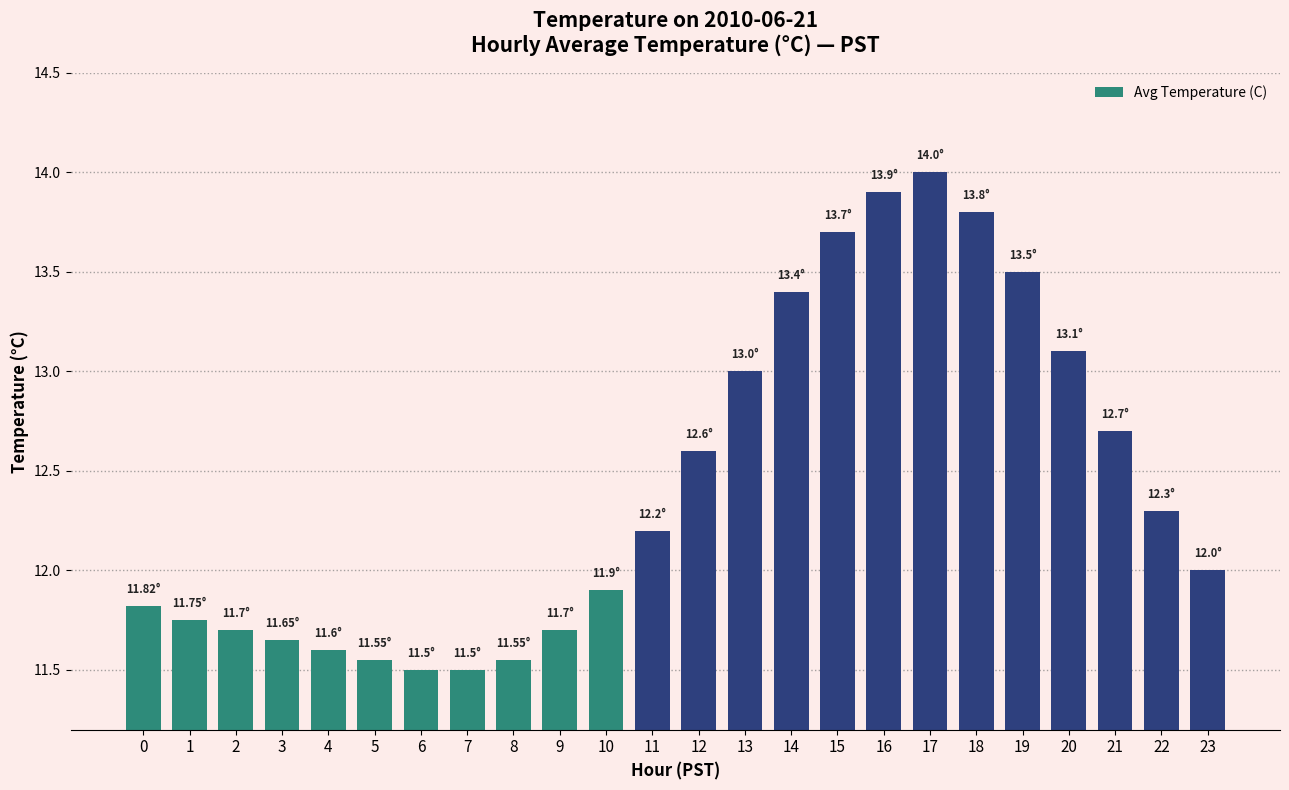

What is the change in value from 18 to 20?

-0.7